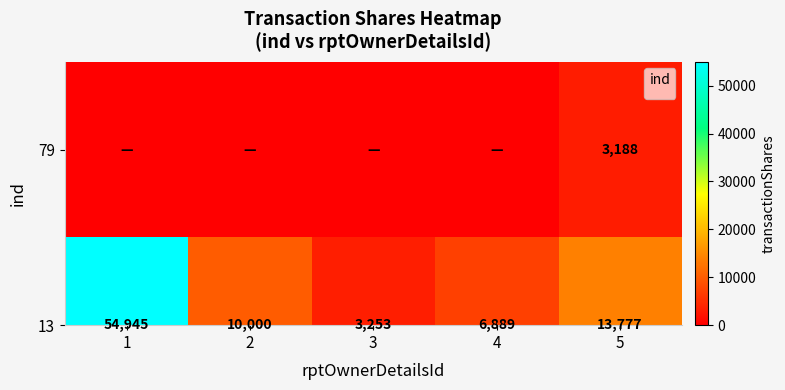

What is the greatest value displayed?

3188